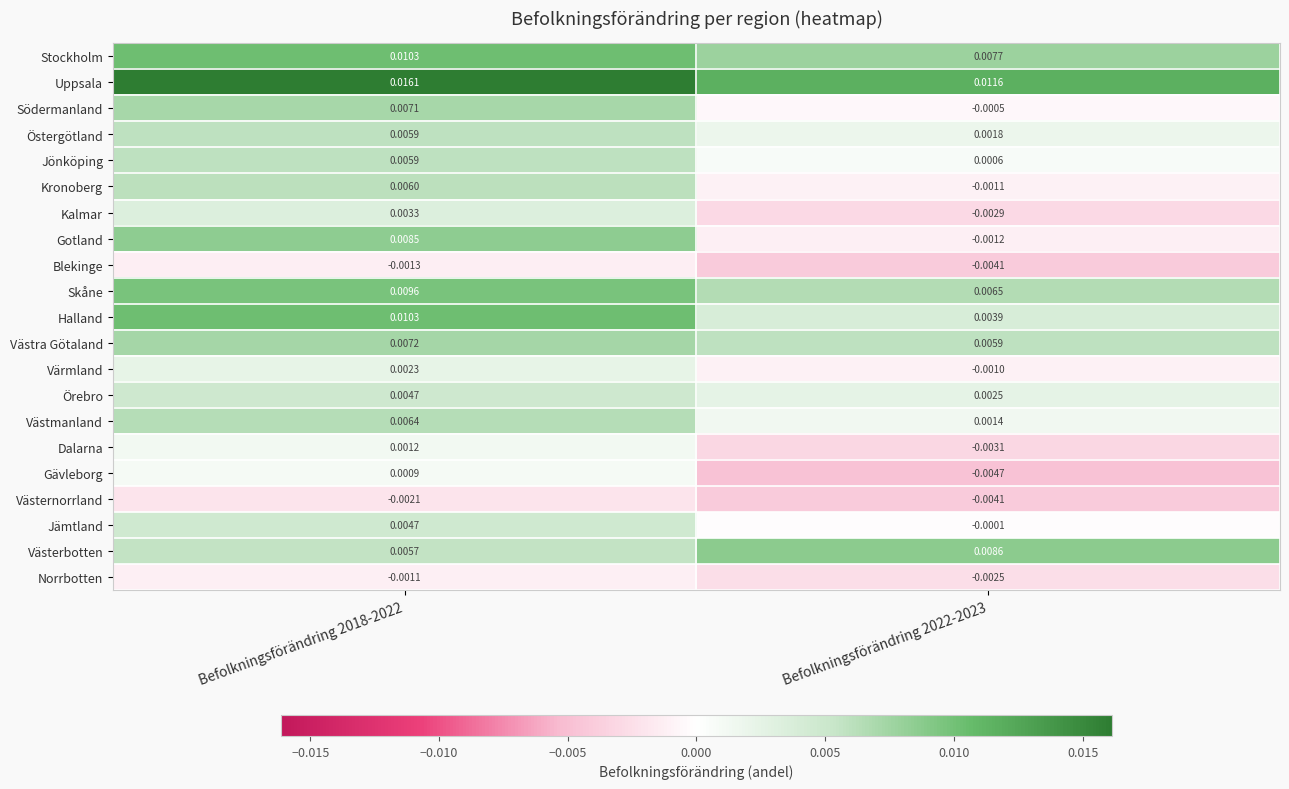

Which series has the largest total across all categories?

Uppsala